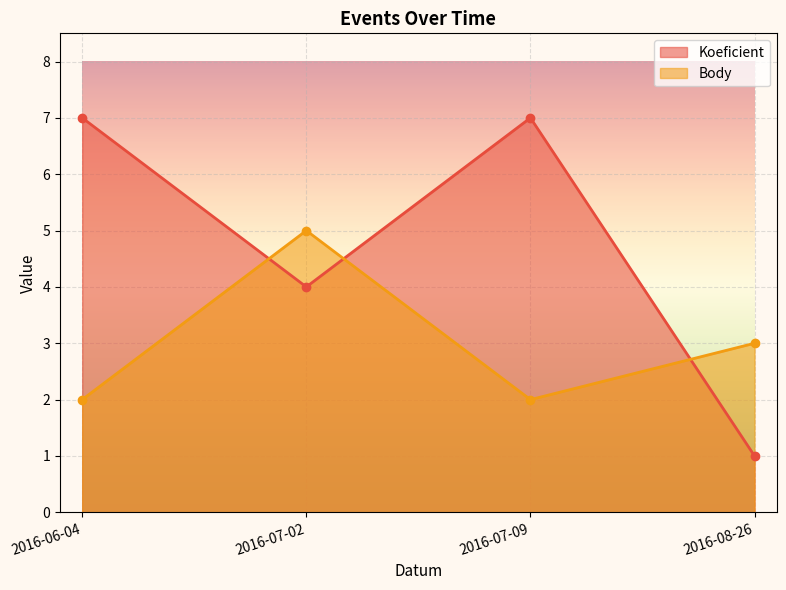

How many lines are shown in the chart?

2